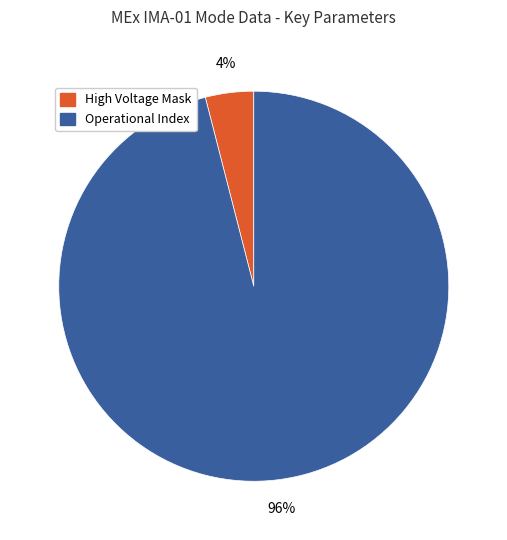

Which category has the biggest portion of the pie?

Operational Index